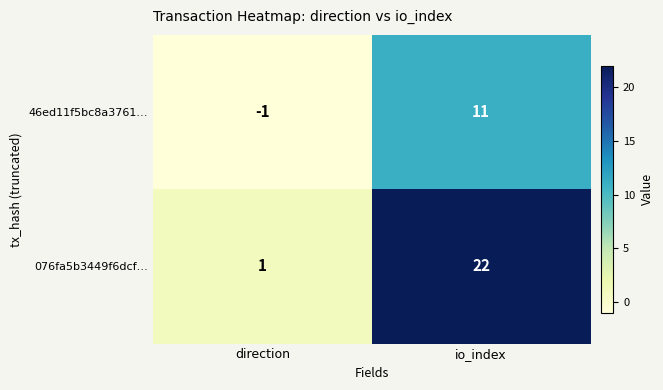

List the series in order of their peak value, highest first.

076fa5b3449f6dcf…, 46ed11f5bc8a3761…